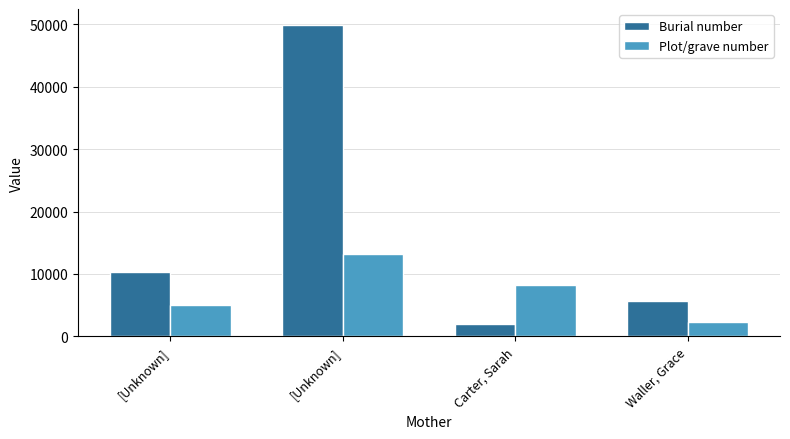

What is the label of the 1st bar from the right?

Waller, Grace